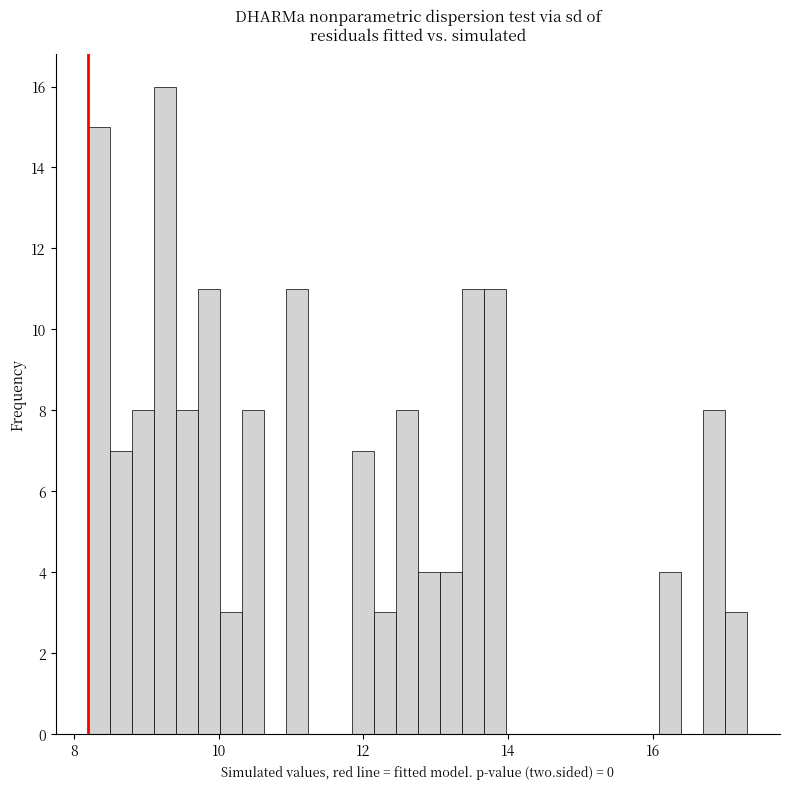

Around what value on the x-axis is the tallest bar? Give the approximate position of its centre, as read against the axis.

9.2